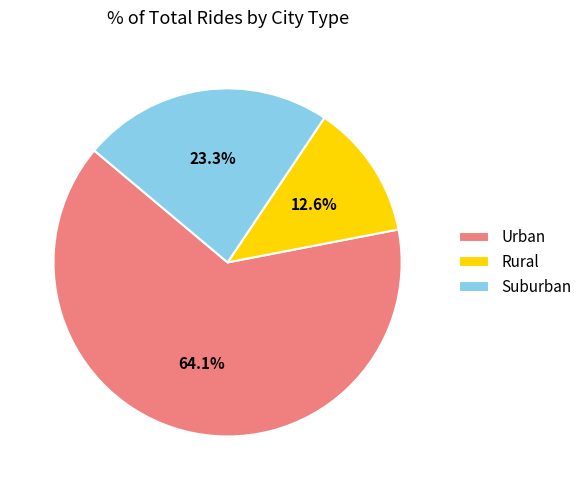

Rank the categories by value from highest to lowest.

Urban, Suburban, Rural